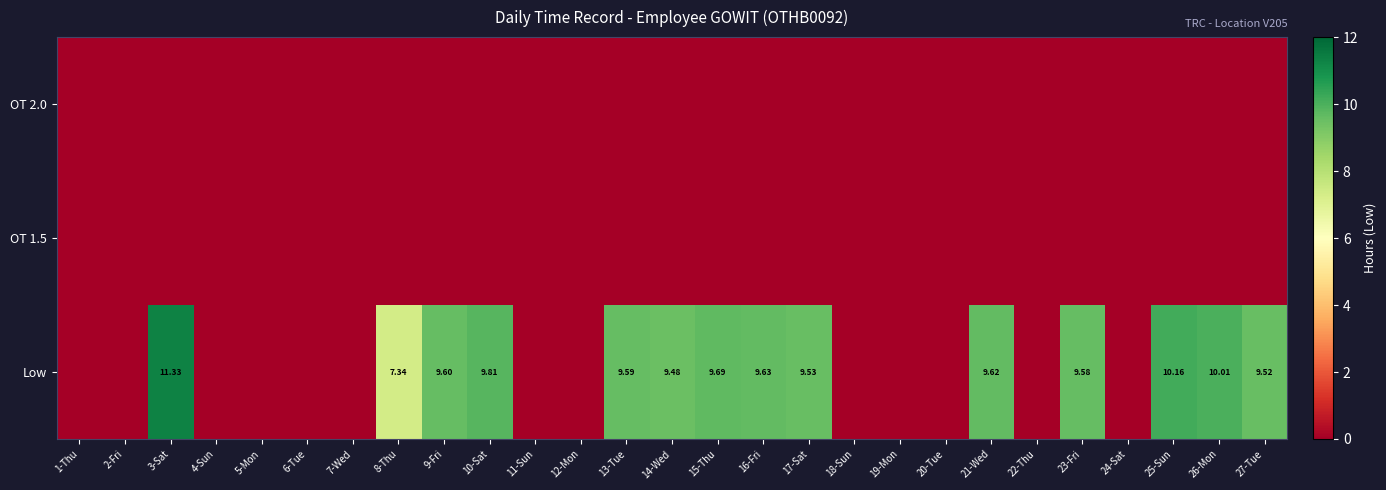

The value of OT 1.5 at 13-Tue is 0.0. True or false?

True